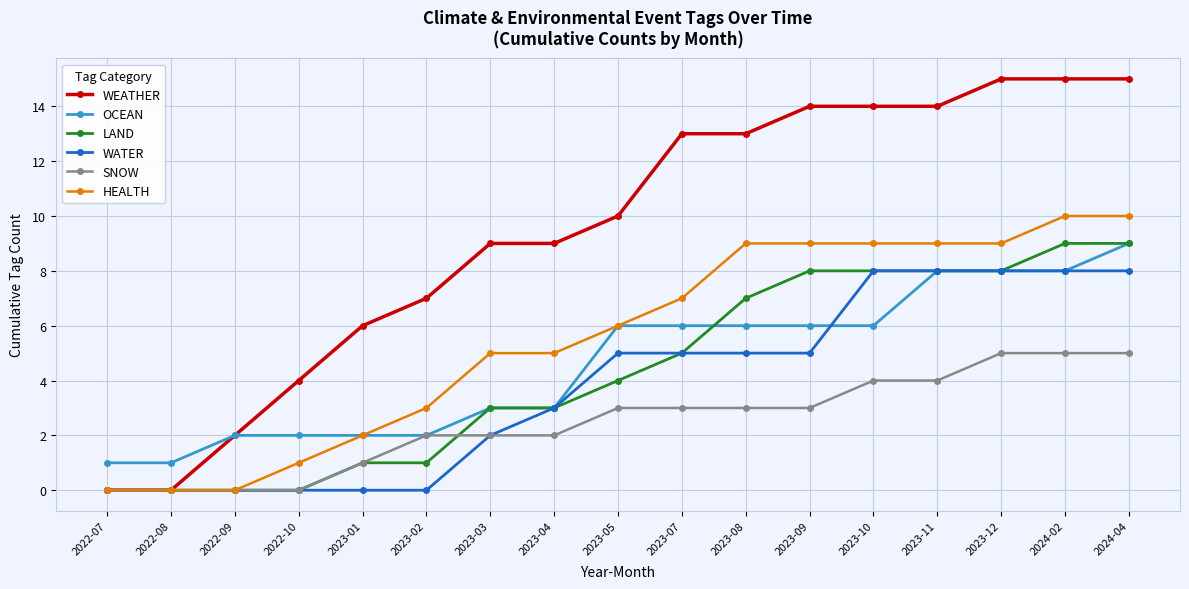

True or false: OCEAN has a value of 6 at 2023-11.

False